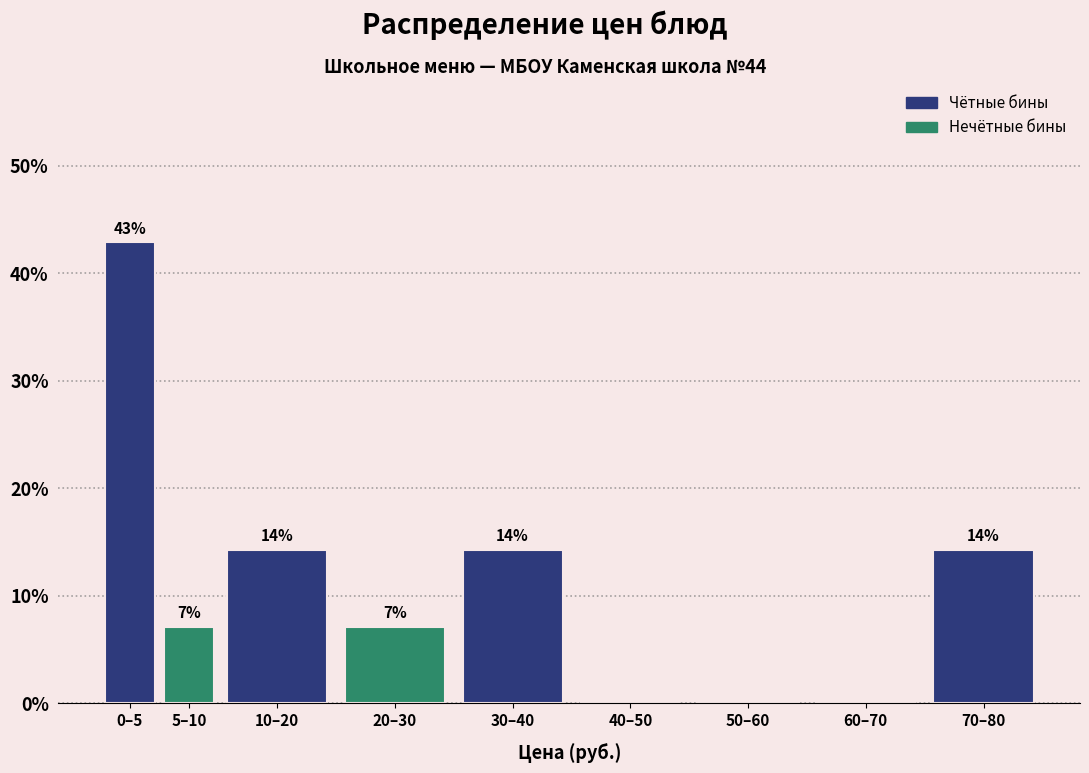

Are the bars horizontal?

No